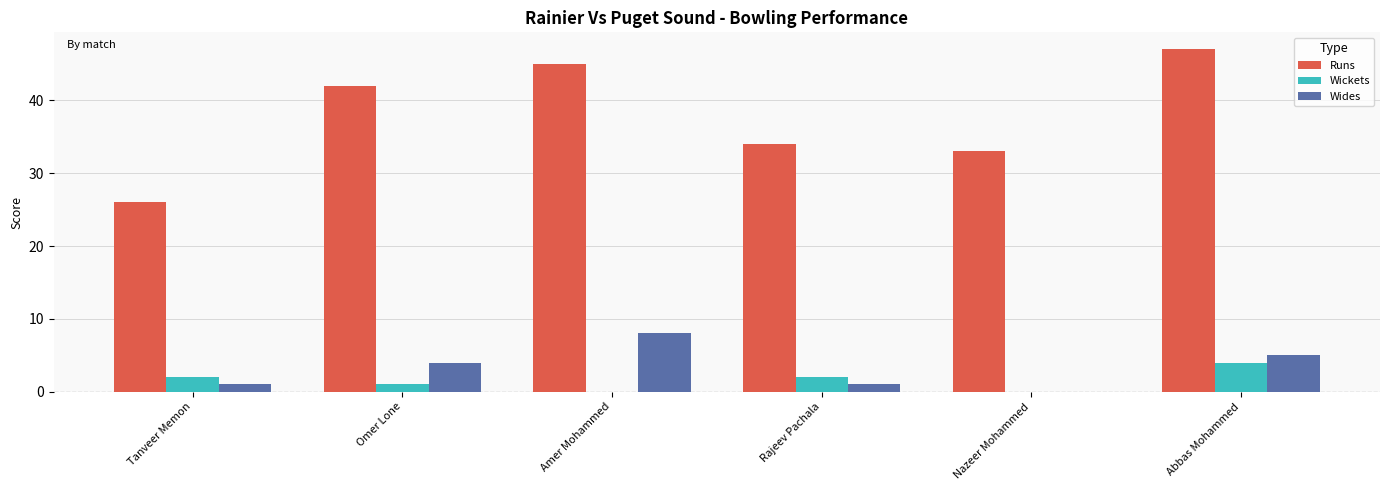

Where is Runs nearest to the value 36?

Rajeev Pachala